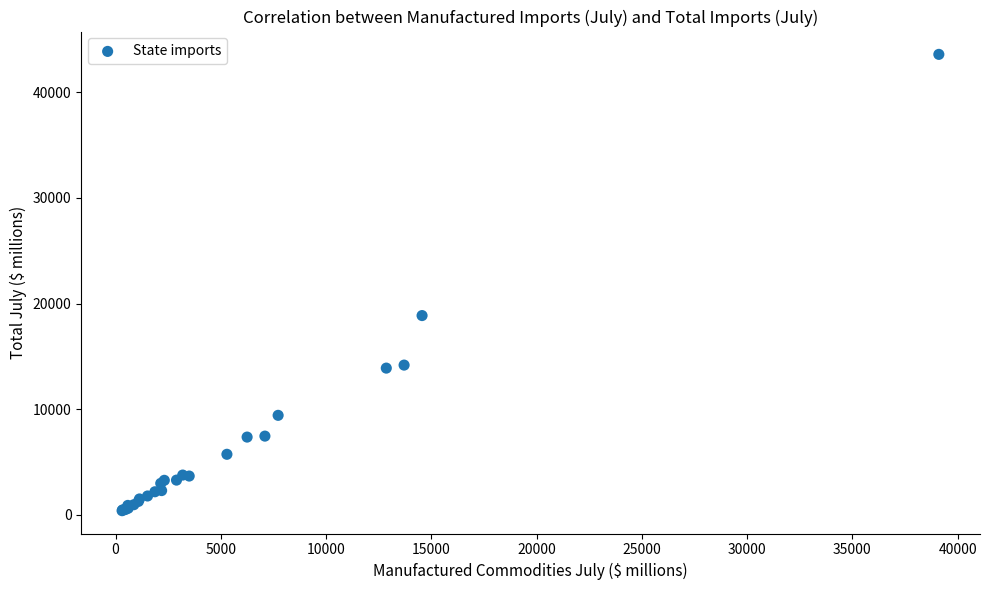

What Y value in the scatter plot is closest to 21987?

18859.5